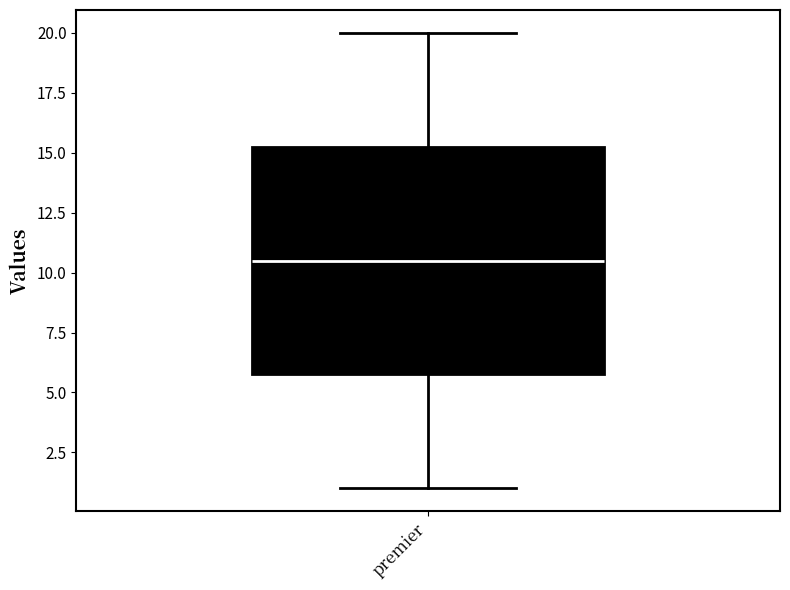

Transcribe this box plot: give where the median line is, the range the box spans, and where the two whiskers end, as read against the y-axis. The values are not printed on the chart, so give them approximately, as read against the axis.

median 10.5, box 6.0 to 15.5, whiskers 1.0 to 20.0